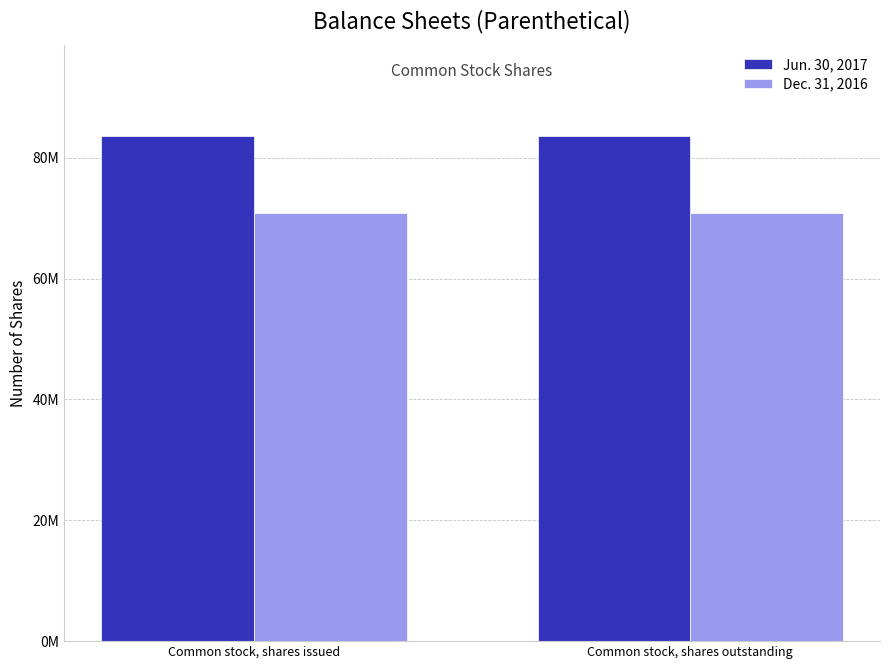

Rank the categories by Dec. 31, 2016 value from highest to lowest.

Common stock, shares issued, Common stock, shares outstanding